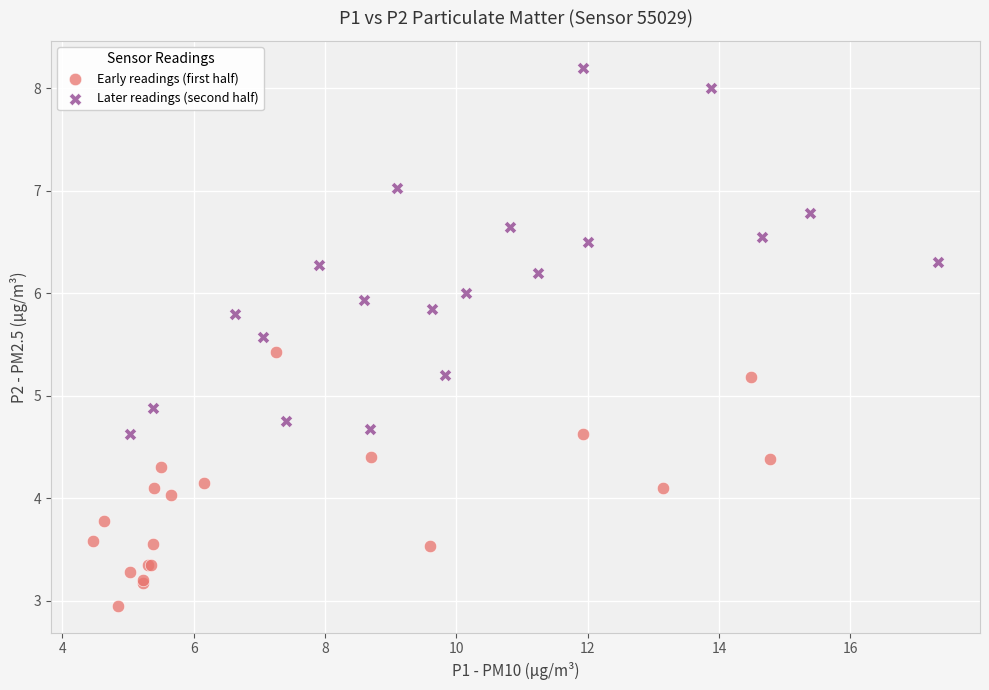

Which series has the largest Y range (max minus min)?

Later readings (second half)